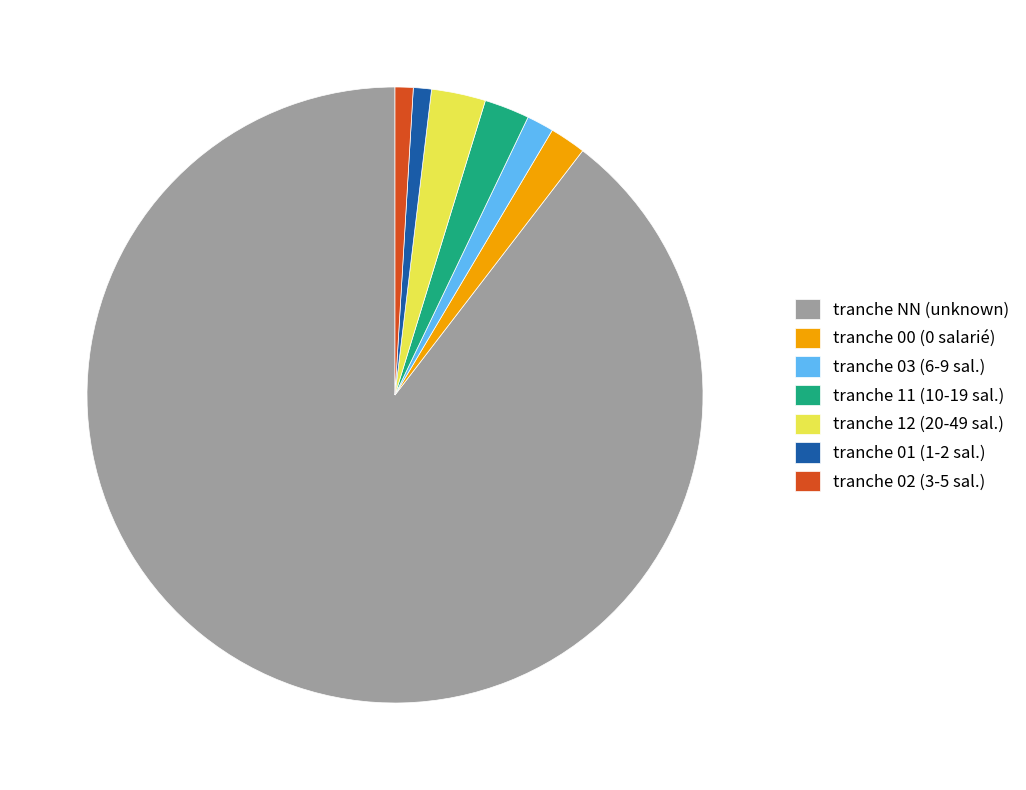

What is the ratio of the value at tranche NN (unknown) to the value at tranche 01 (1-2 sal.)?

94.5